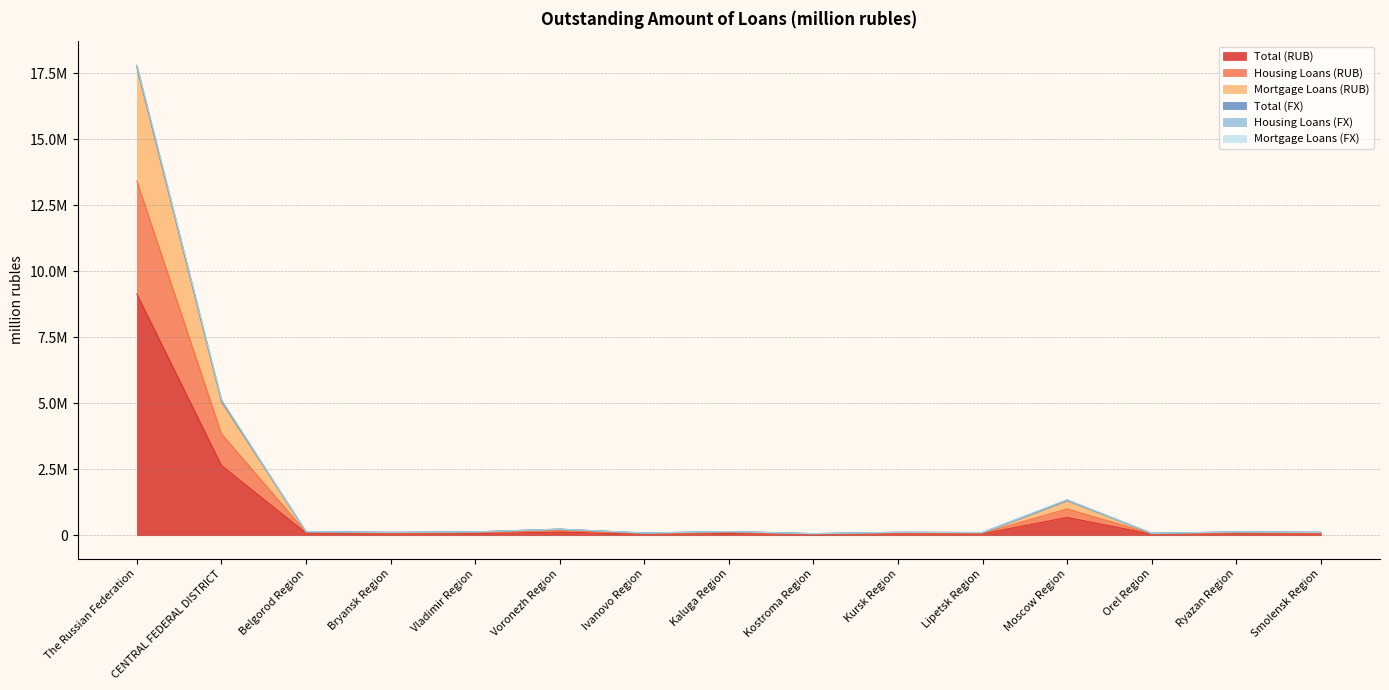

Does the chart have visible grid lines?

Yes